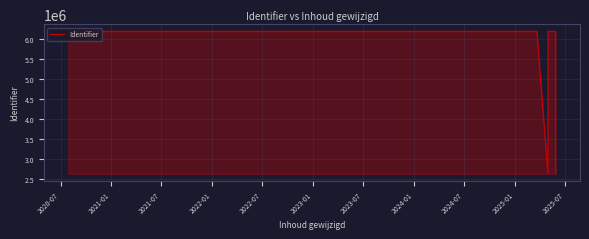

What is the difference between the maximum and minimum values?

3577095